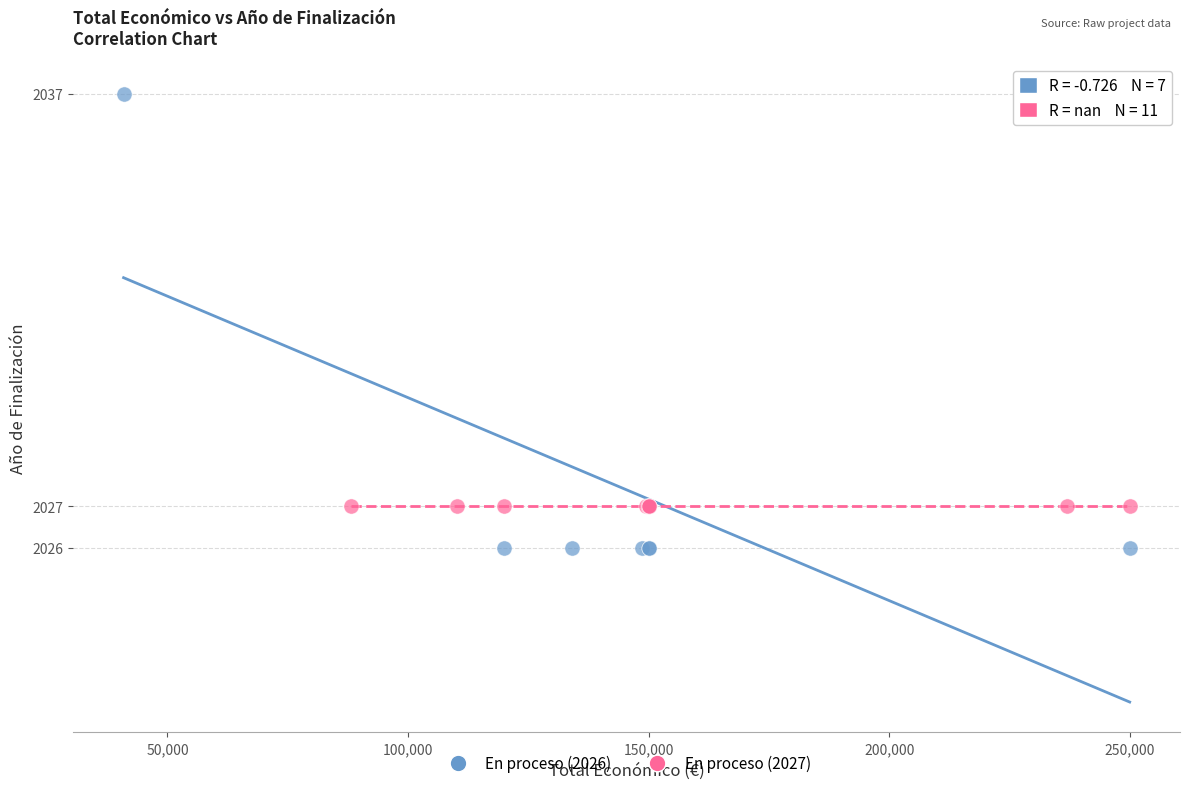

Which series reaches the maximum Y coordinate?

En proceso (2026)